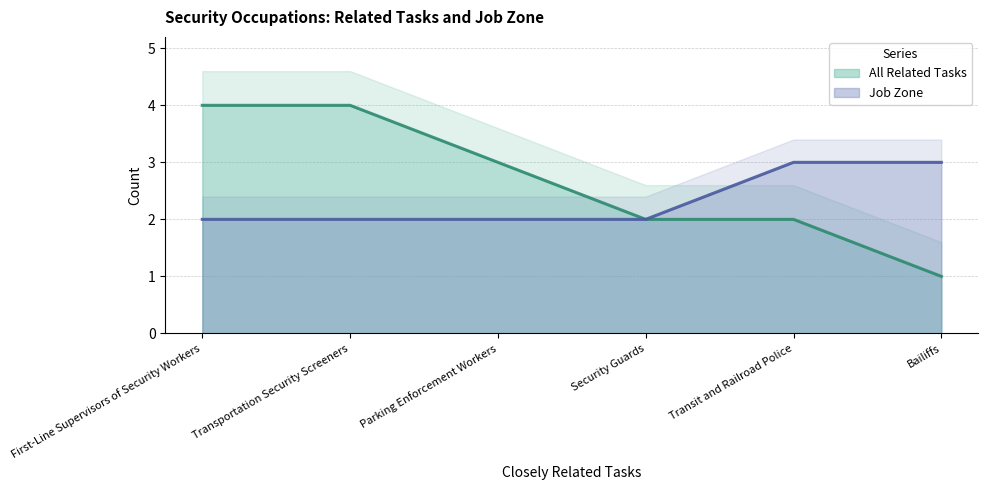

The value of All Related Tasks at Transit and Railroad Police is 3. True or false?

False